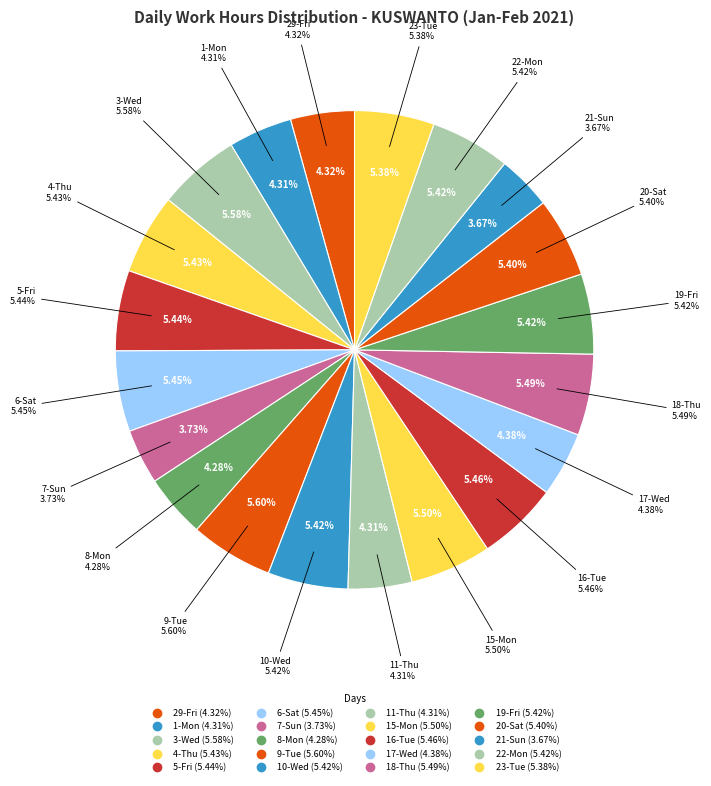

How many slices are in this pie chart?

20